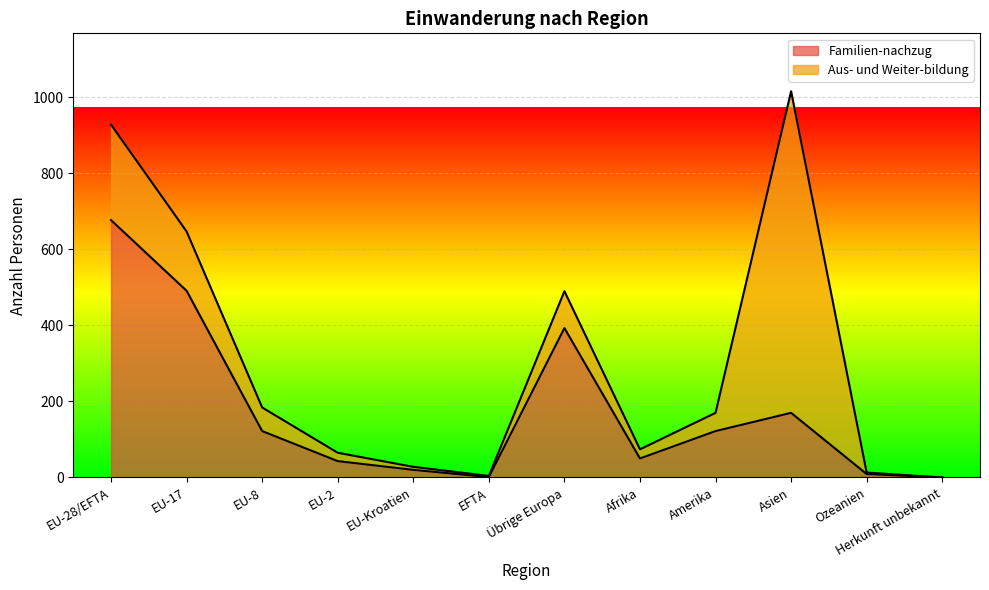

Which category has the highest value in the Familien-nachzug (line) series?

EU-28/EFTA